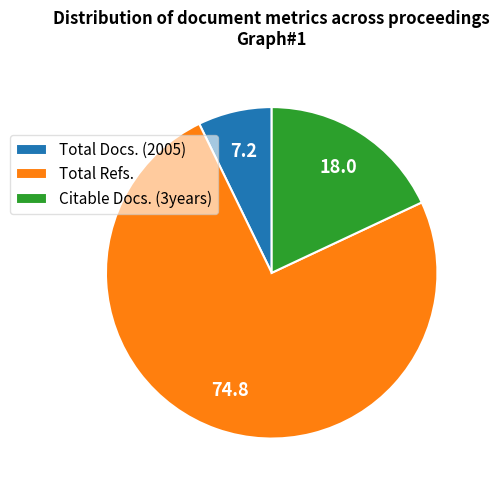

Which has a higher value, Total Docs. (2005) or Citable Docs. (3years)?

Citable Docs. (3years)